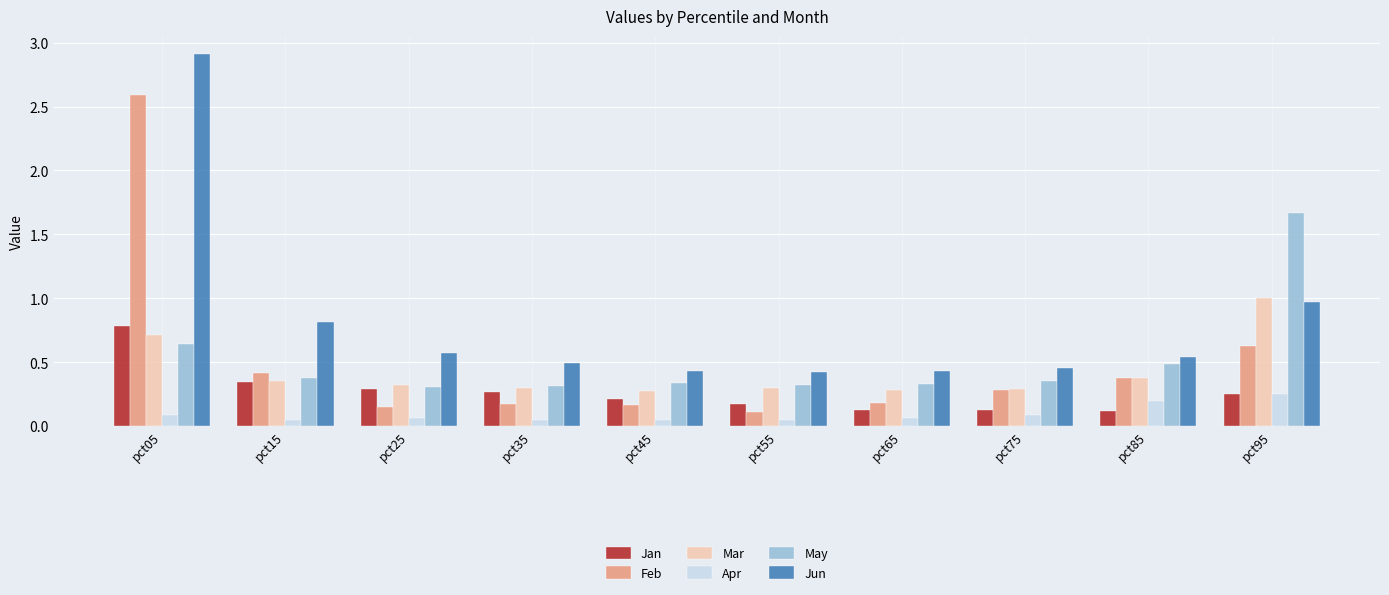

The Jun series shows 0.4 at pct55. True or false?

True